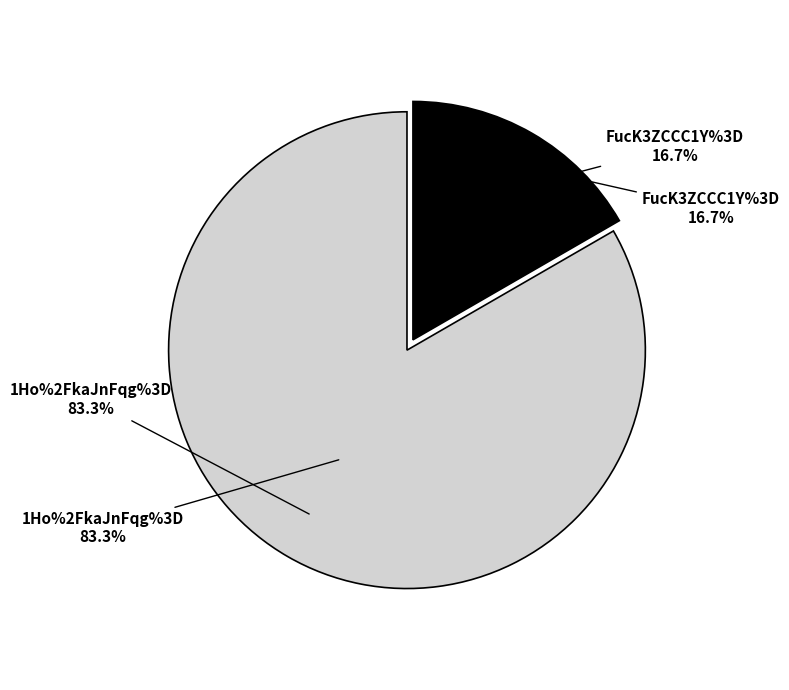

What is the smallest slice in the pie chart?

FucK3ZCCC1Y%3D